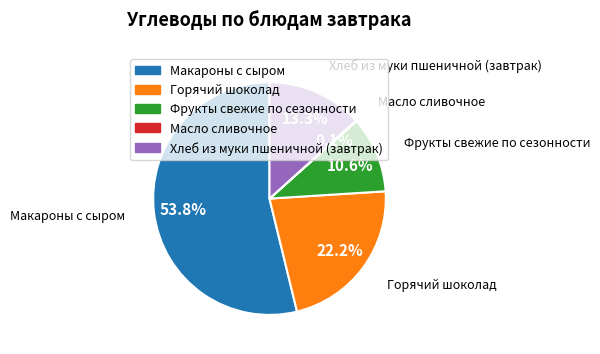

How much of the chart is everything except Горячий шоколад?

77.8%